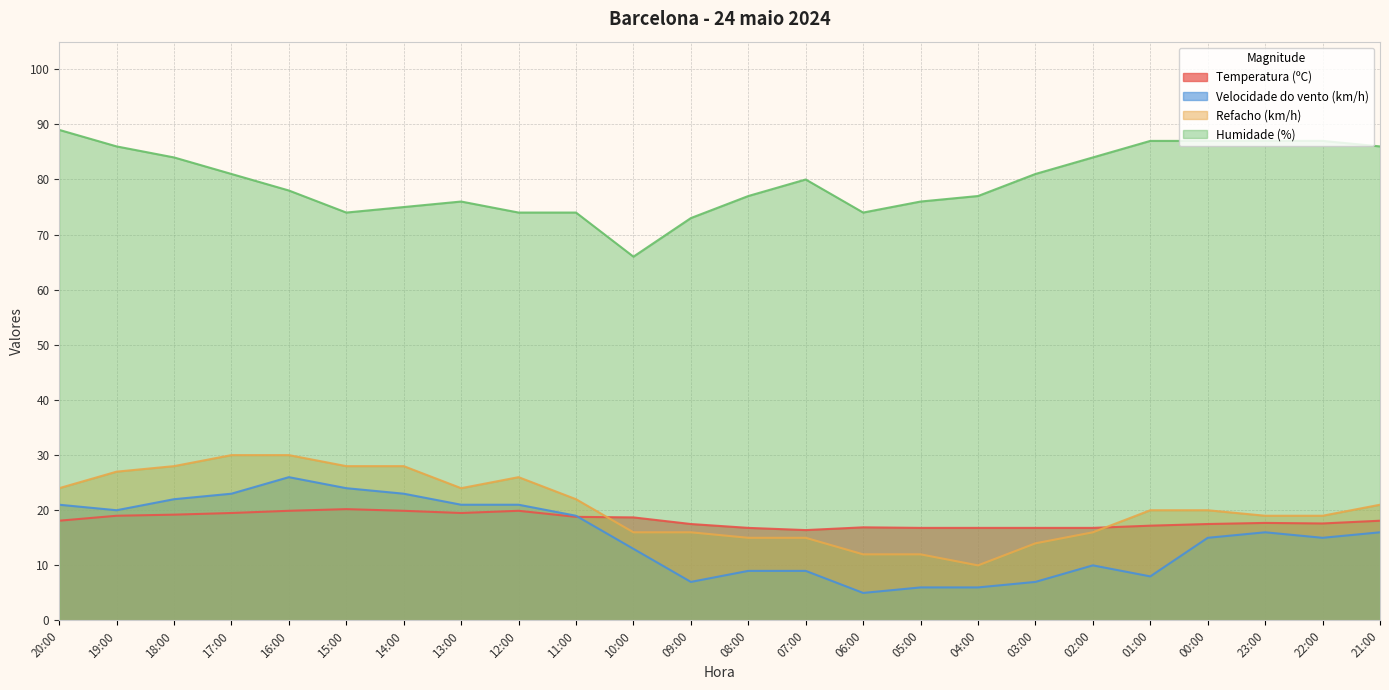

Which series has the widest spread of values?

Humidade (%)